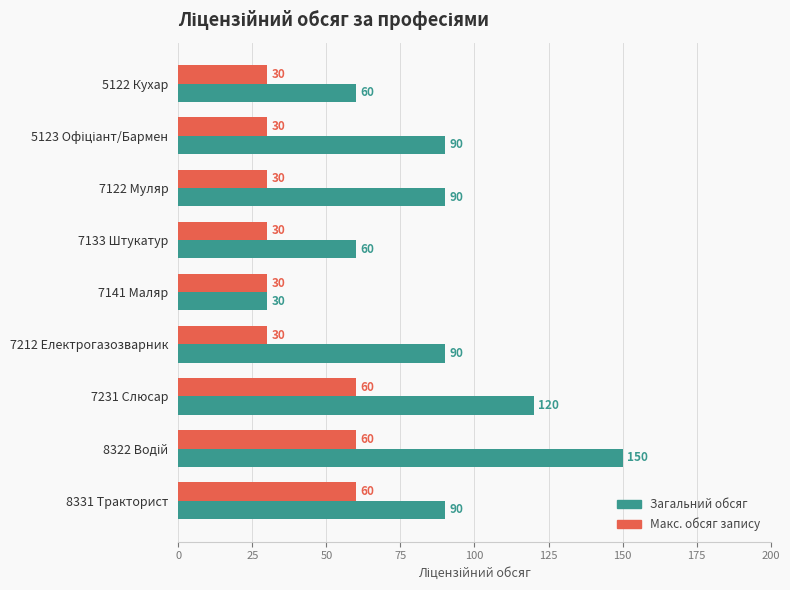

True or false: Макс. обсяг запису has a value of 32 at 8331 Тракторист.

False